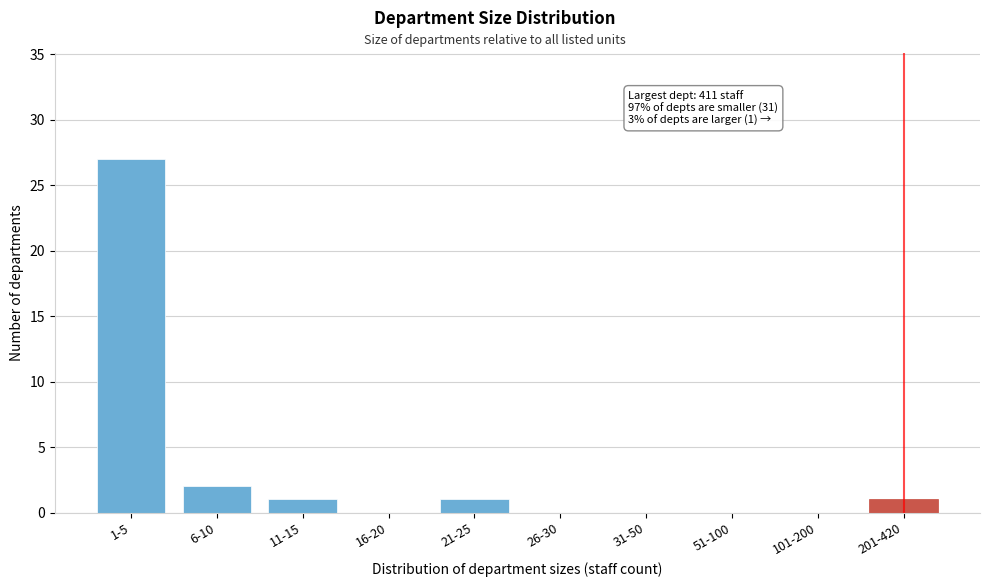

Reading right to left, extract all data points from this chart.

201-420=1	101-200=0	51-100=0	31-50=0	26-30=0	21-25=1	16-20=0	11-15=1	6-10=2	1-5=27